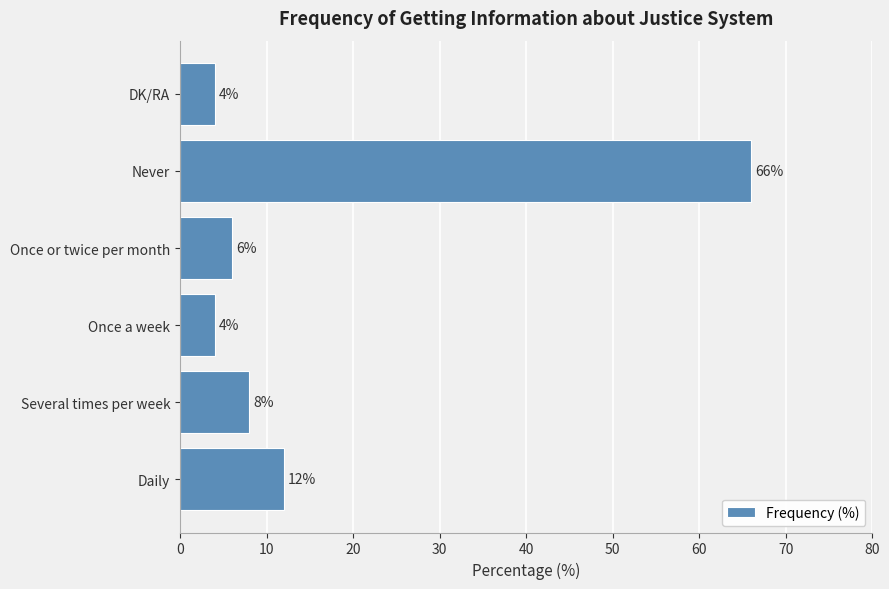

What is the change in value from Several times per week to Once a week?

-4